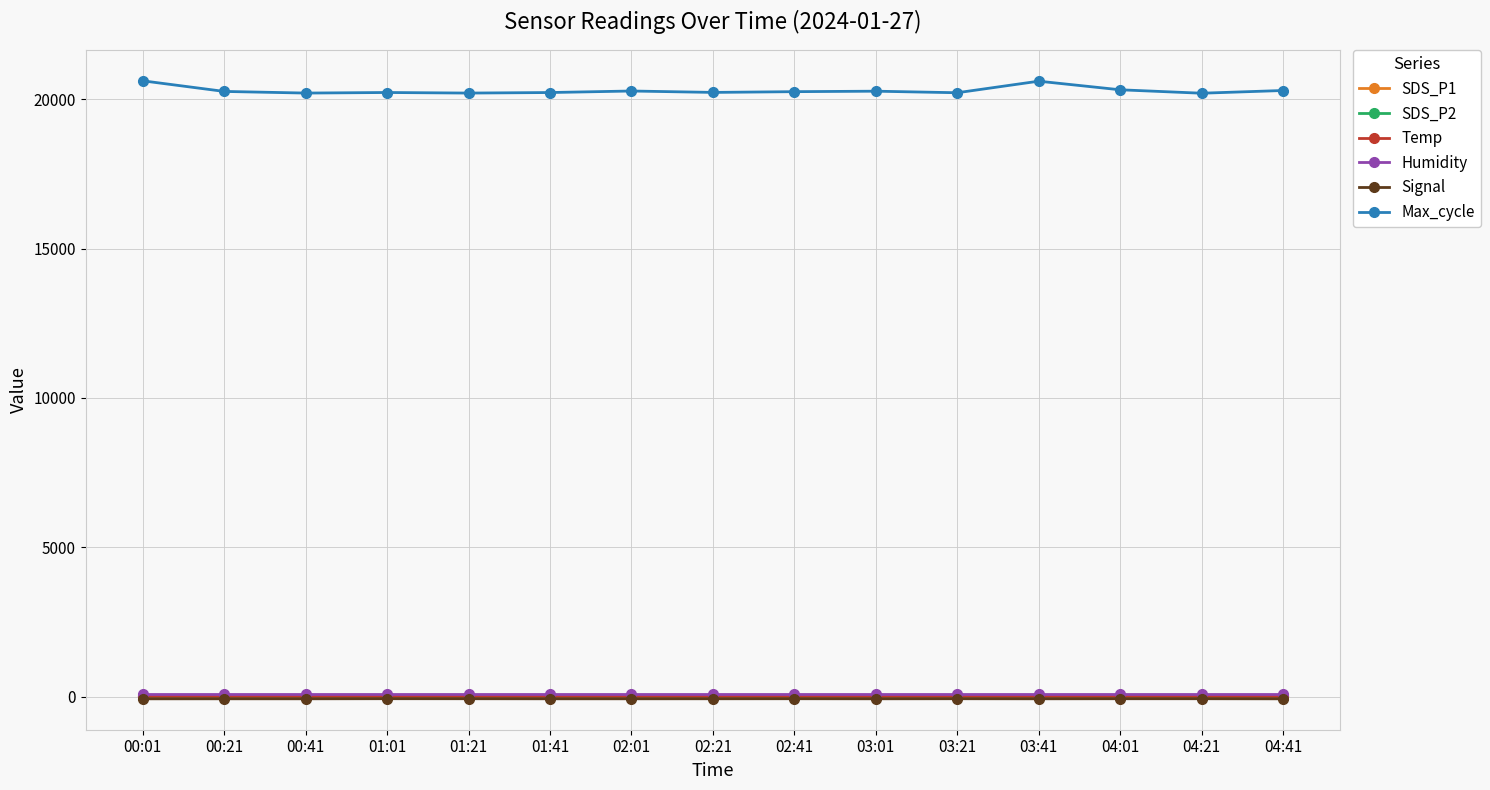

The value of Max_cycle at 02:21 is 20232.0. True or false?

True